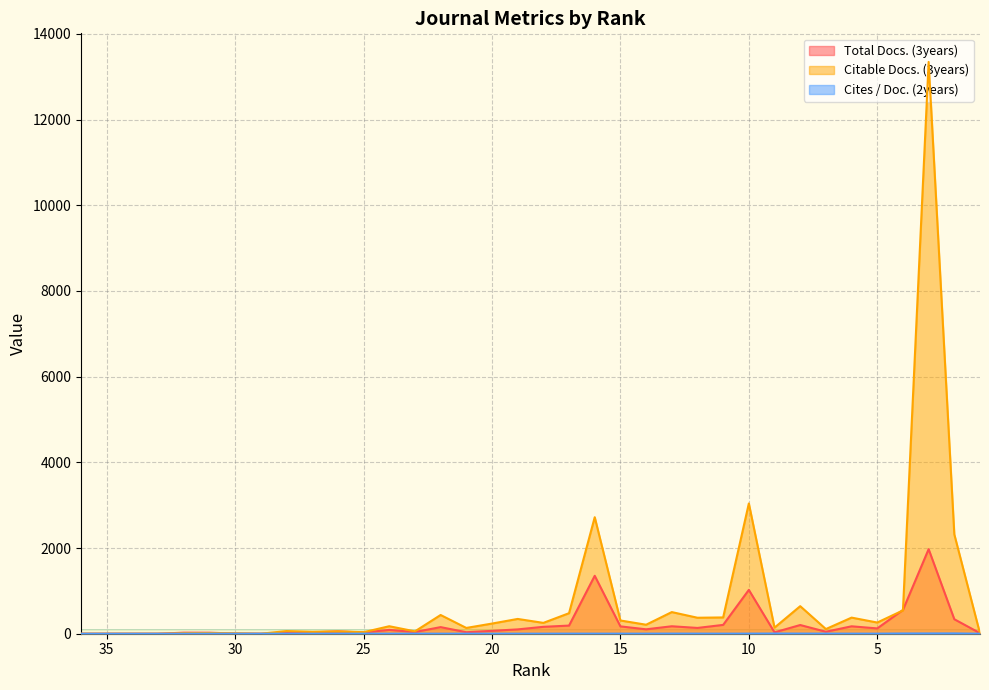

What is the value of the Total Docs. (3years) point at the 6th from the left?

24.0